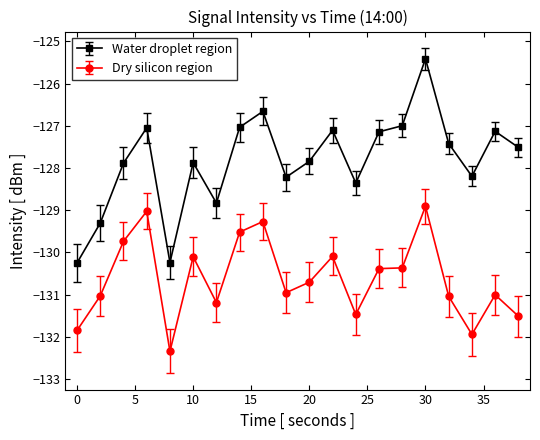

List the series in order of their overall mean, lowest first.

Dry silicon region, Water droplet region